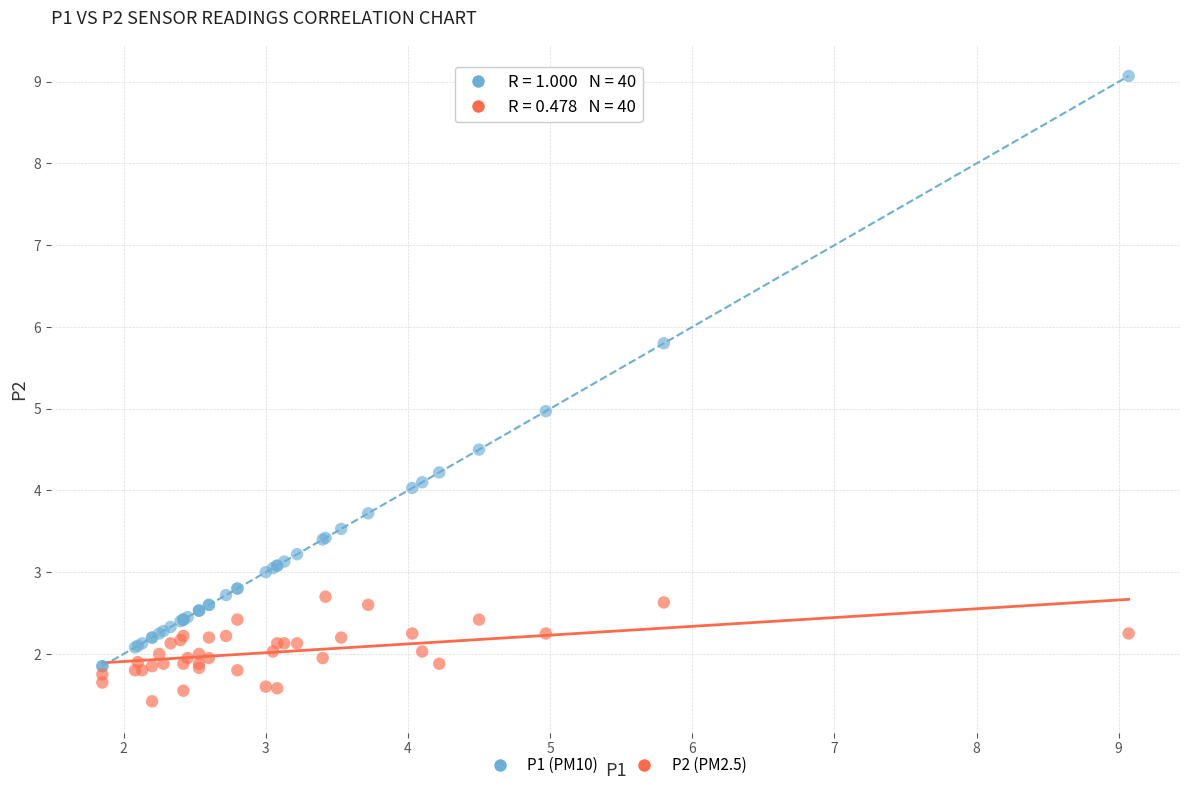

What are all the series names shown in the legend?

P1 (PM10), P2 (PM2.5)